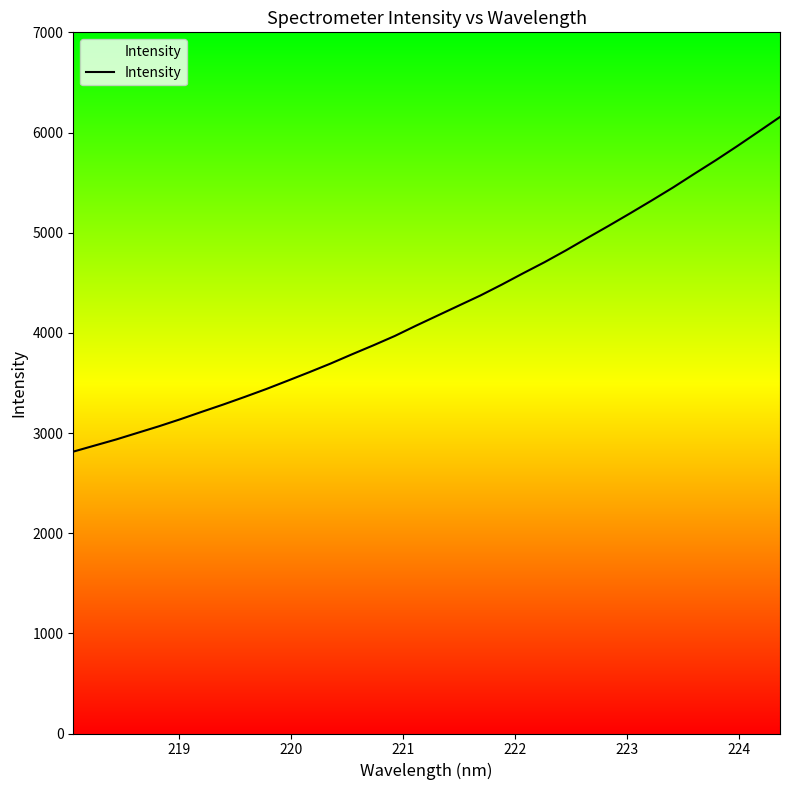

How many lines are shown in the chart?

1